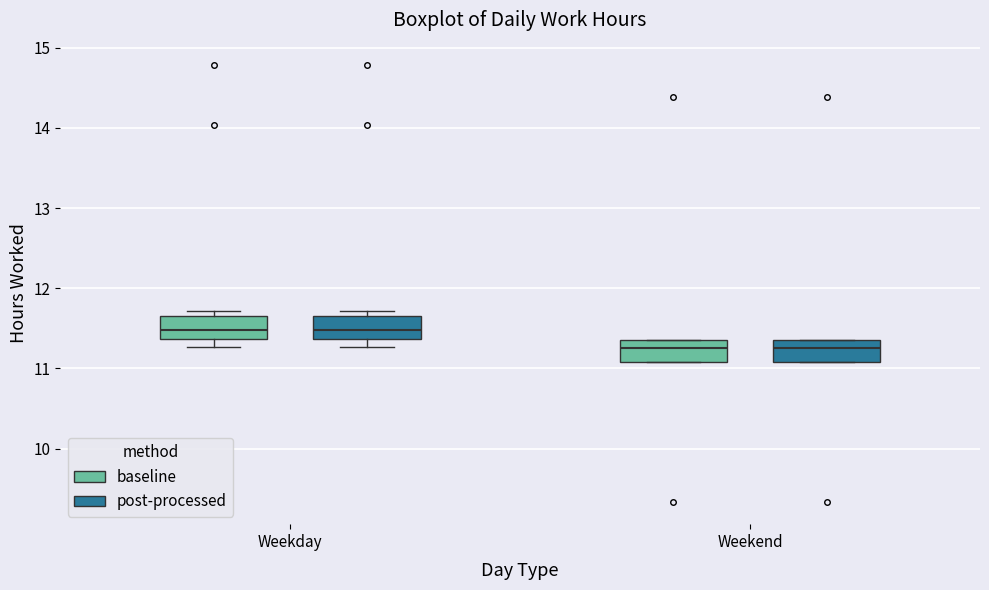

Reading left to right, read every box against the y-axis: the position of its median line, the range the box covers, and the ends of its whiskers. The values are not printed on the chart, so give them approximately, as read against the axis.

Weekday (baseline): median 11.5, box 11.4 to 11.7, whiskers 11.3 to 11.7 (just above the box's upper edge)
Weekday (post-processed): median 11.5, box 11.4 to 11.7, whiskers 11.3 to 11.7 (just above the box's upper edge)
Weekend (baseline): median 11.3, box 11.1 to 11.4, whiskers 11.1 to 11.4
Weekend (post-processed): median 11.3, box 11.1 to 11.4, whiskers 11.1 to 11.4